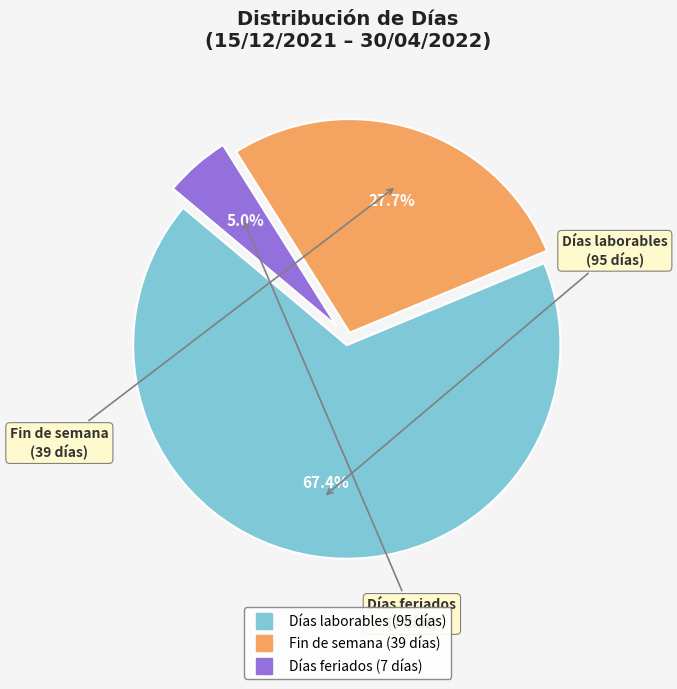

Count the number of slices in the pie.

3